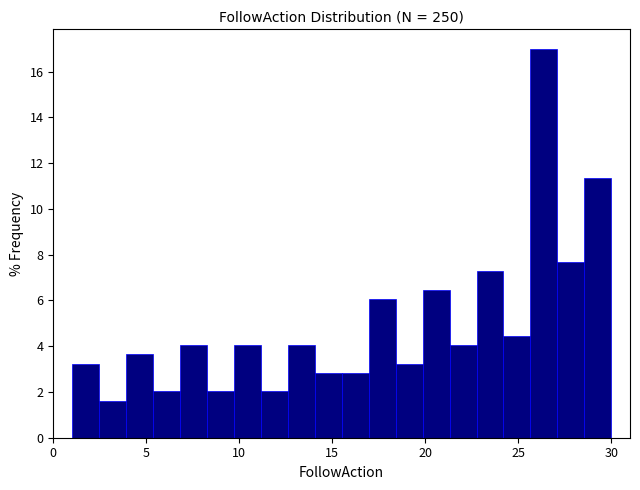

Read against the x-axis, roughly where is the centre of the tallest bar?

26.5